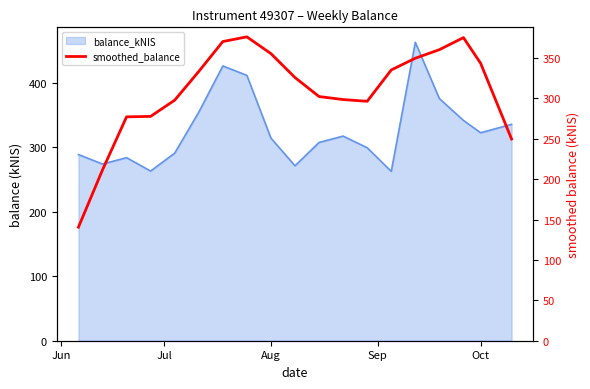

Reading left to right, list all the values displayed in this chart.

140.6	211.5	277.3	277.8	297.9	333.4	370.5	376.3	355.6	325.9	302.4	298.7	296.5	335.3	349.8	360.4	375.4	343.6	249.8